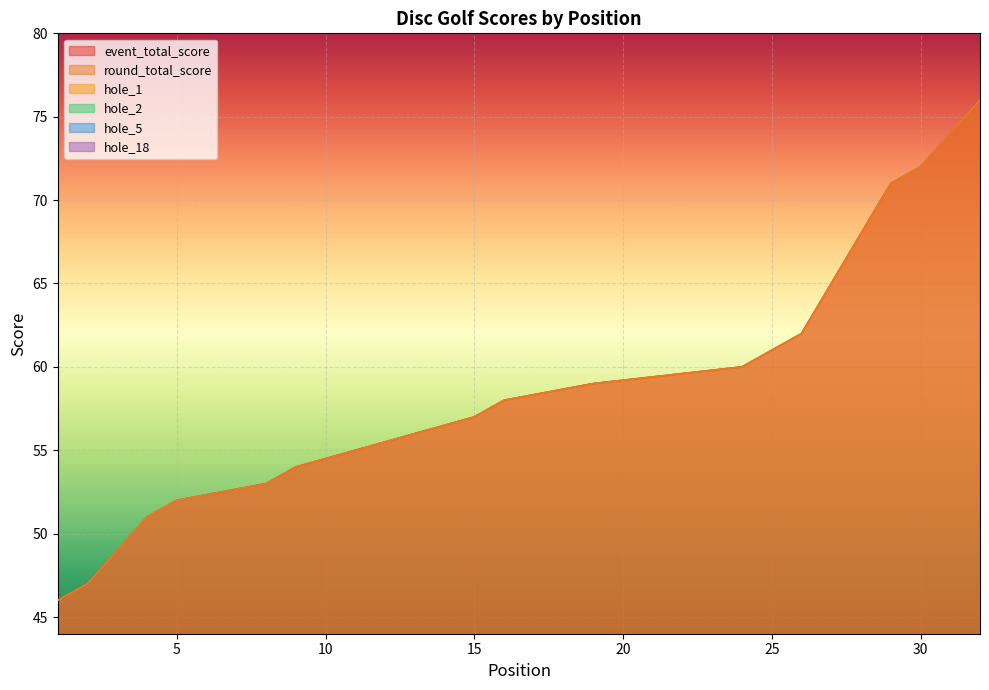

How many values in the hole_2 series are below 3?

6